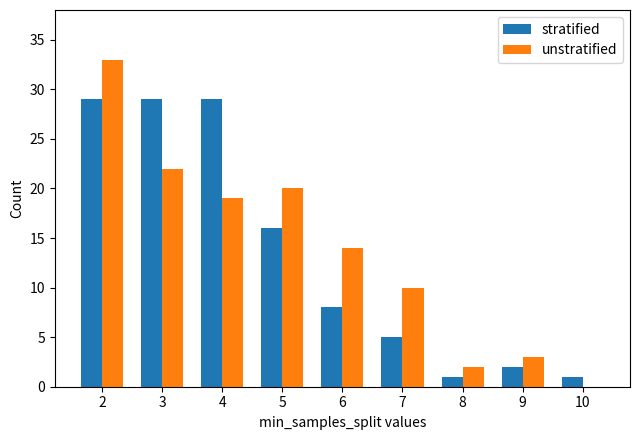

What is the spread (max minus min) of values at 3?

7